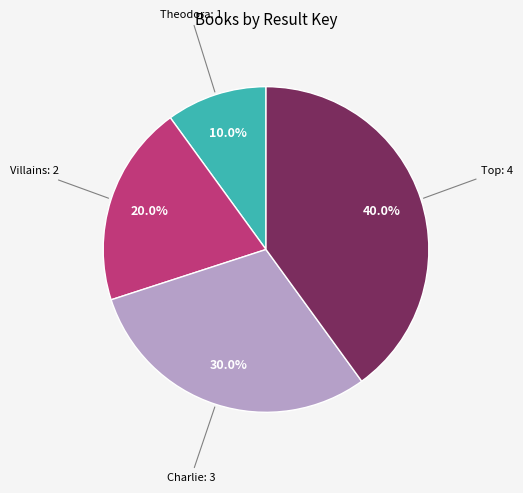

Is there any slice that represents more than half of the pie?

No